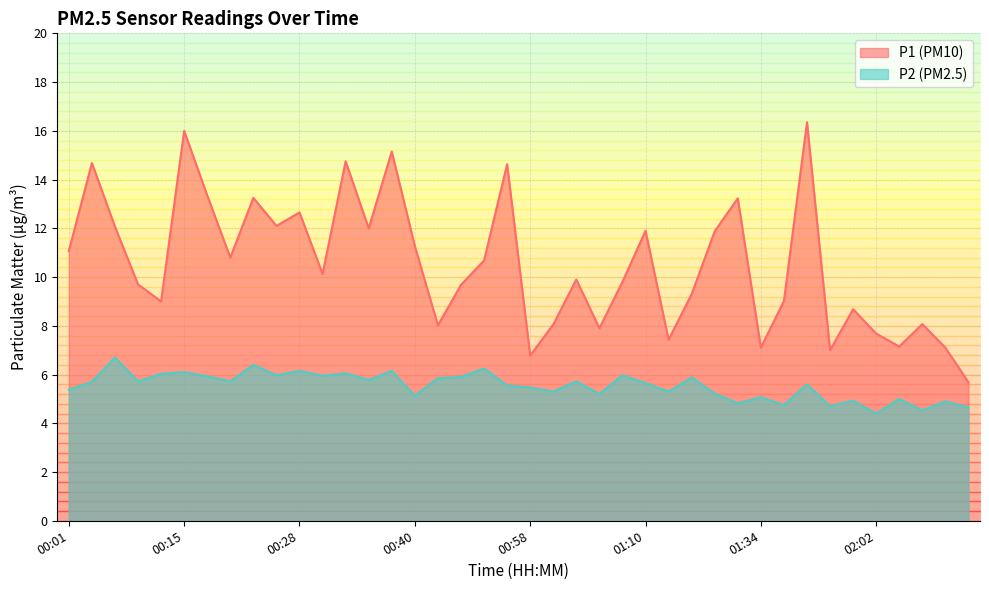

What is the label of the 14th point from the right?

01:13